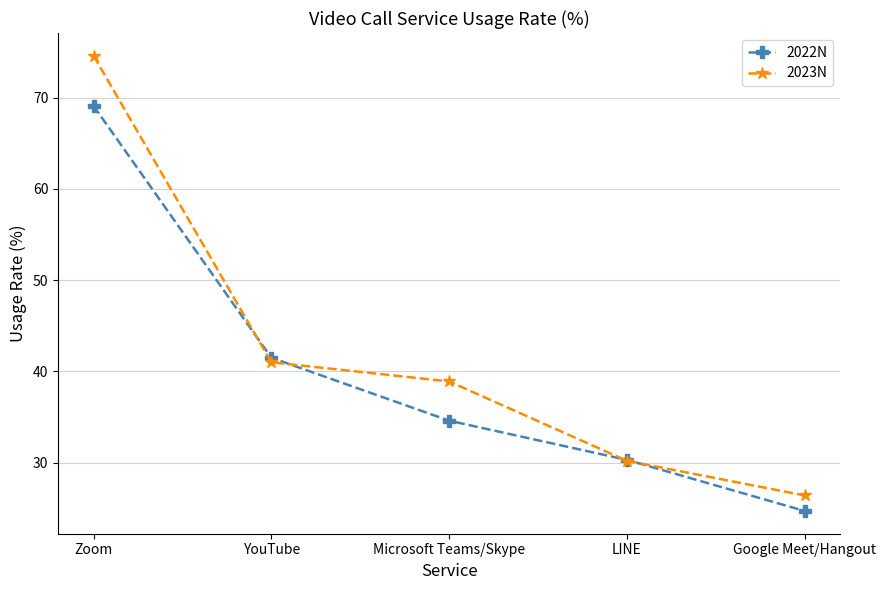

What position from the right is Microsoft Teams/Skype?

3